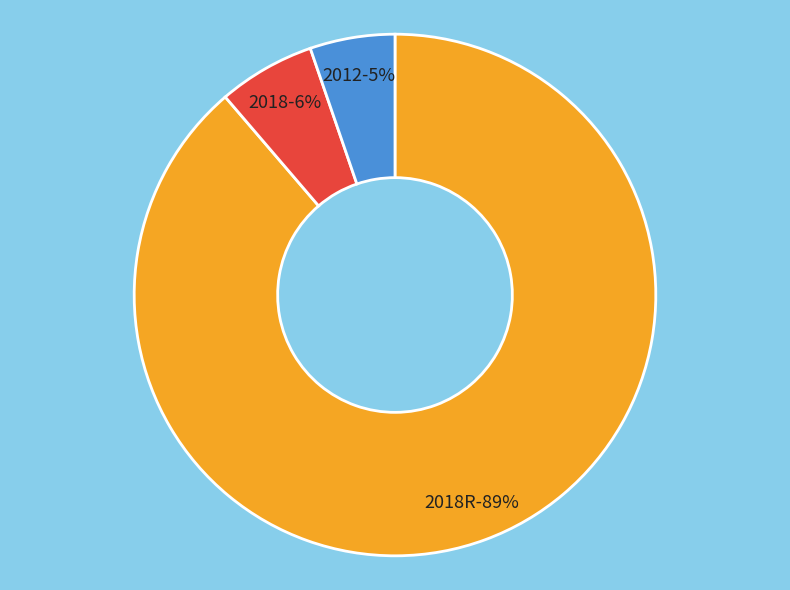

Which slice is the smallest?

2012